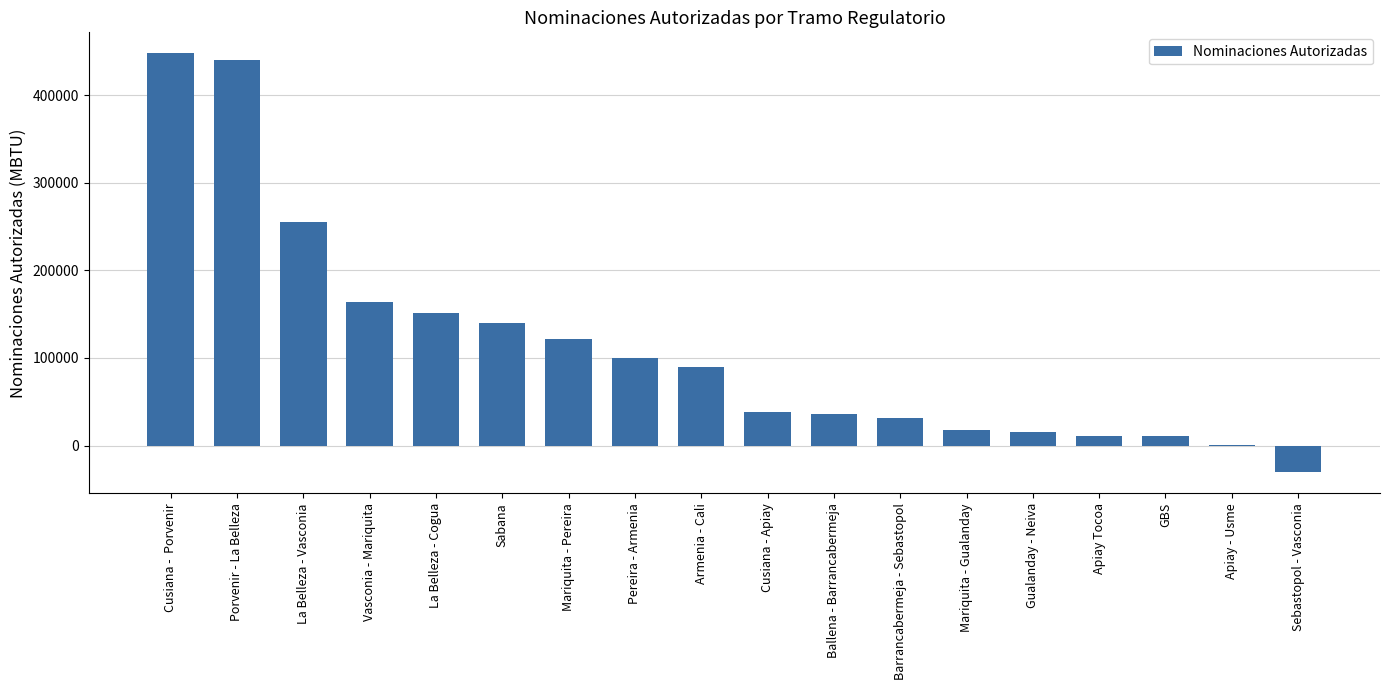

What value does the data have at Gualanday - Neiva?

15202.0